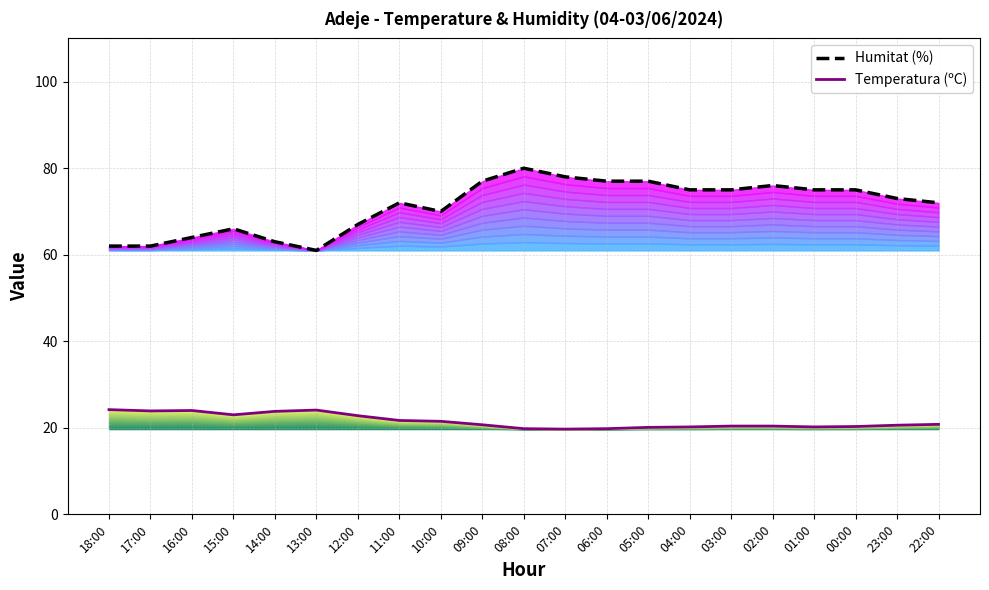

Is the value of Humitat (%) at 13:00 greater than the value of Temperatura (ºC) at 14:00?

Yes